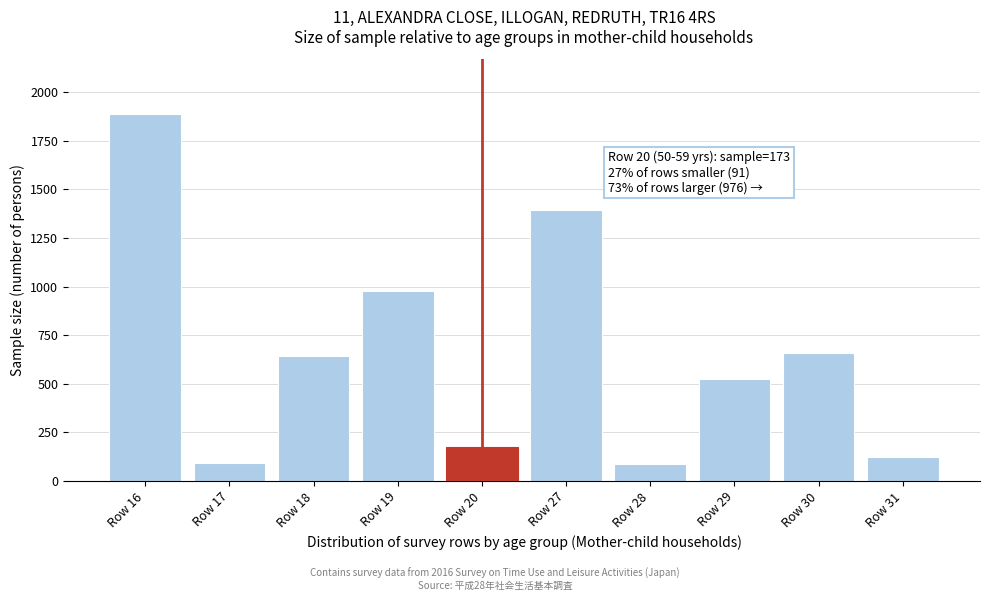

What is the change in value from Row 16 to Row 29?

-1359